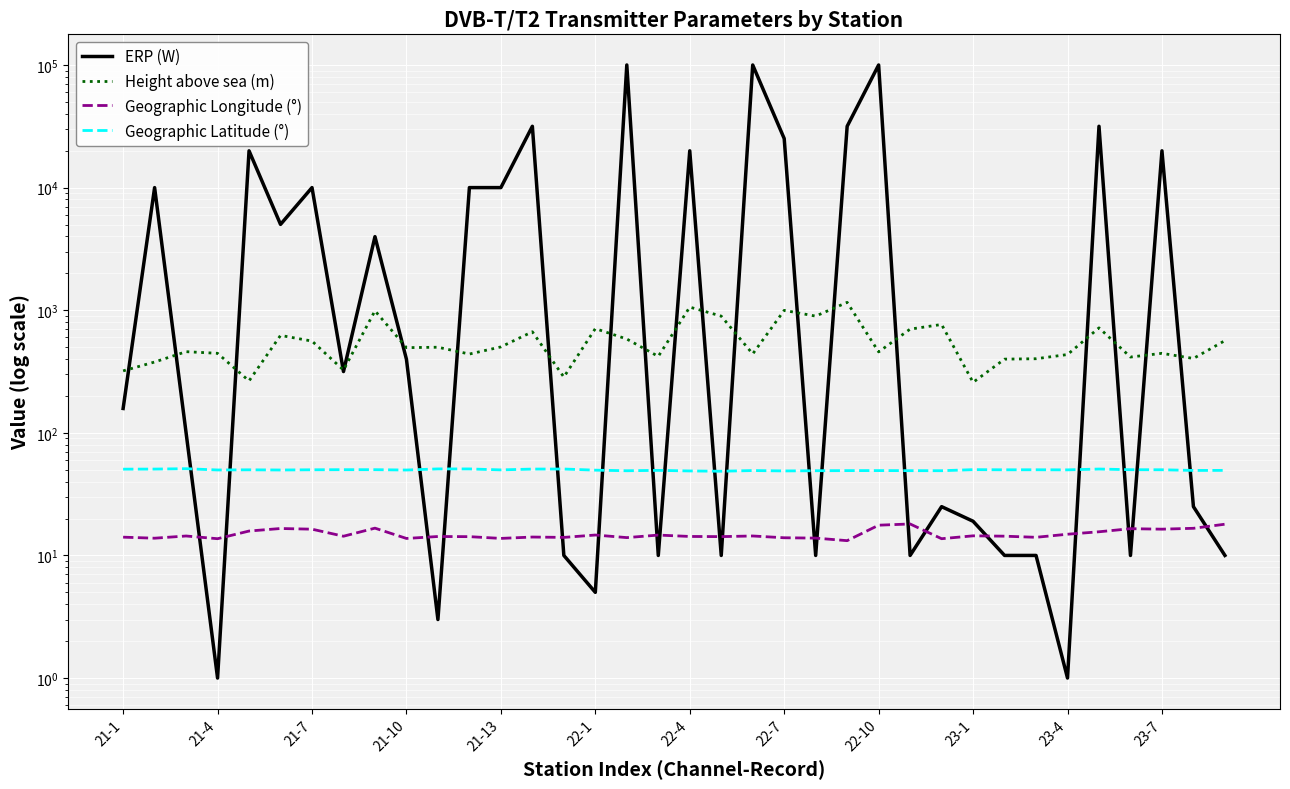

The value of ERP (W) at 19 is 10.0. True or false?

True